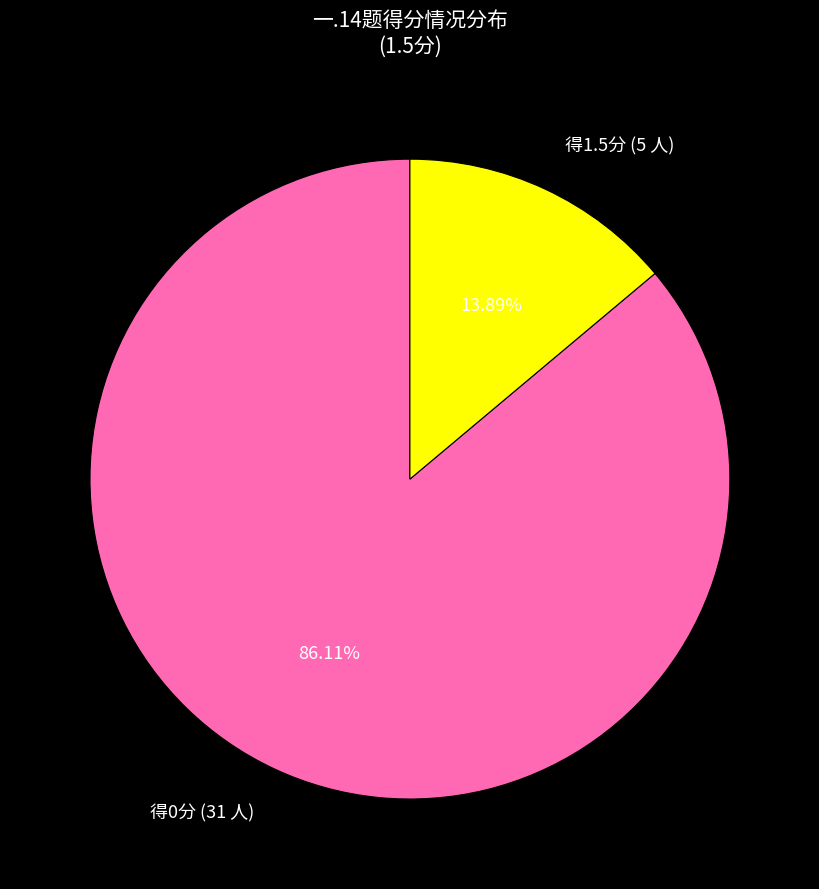

Between 得1.5分 (5 人) and 得0分 (31 人), which is larger?

得0分 (31 人)